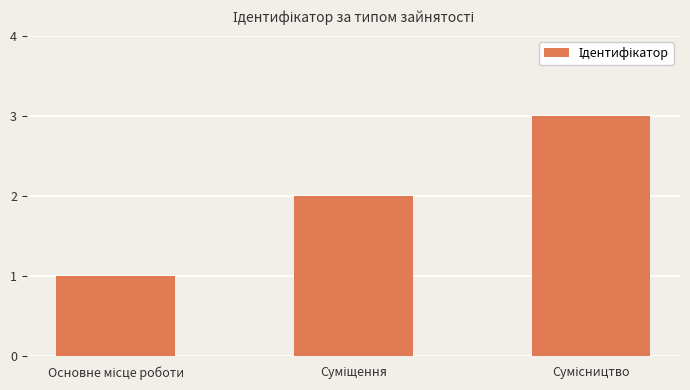

Does the chart contain stacked bars?

No